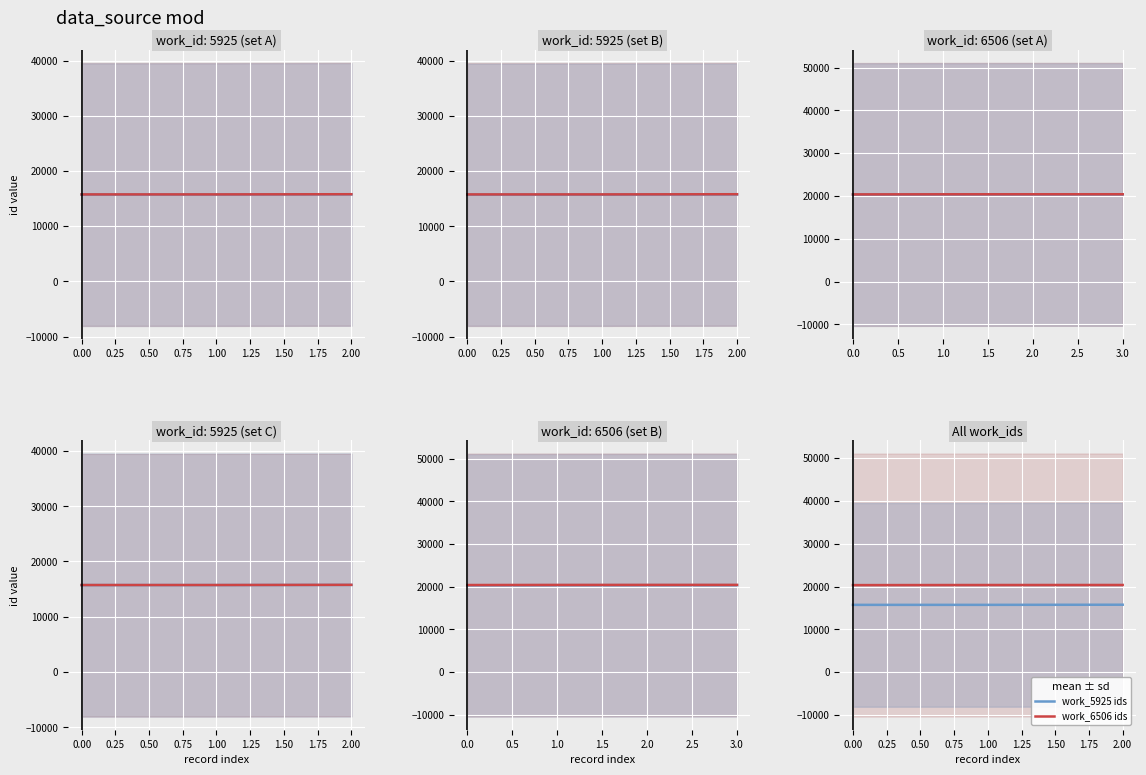

Which category has the highest value across all series?

2.00